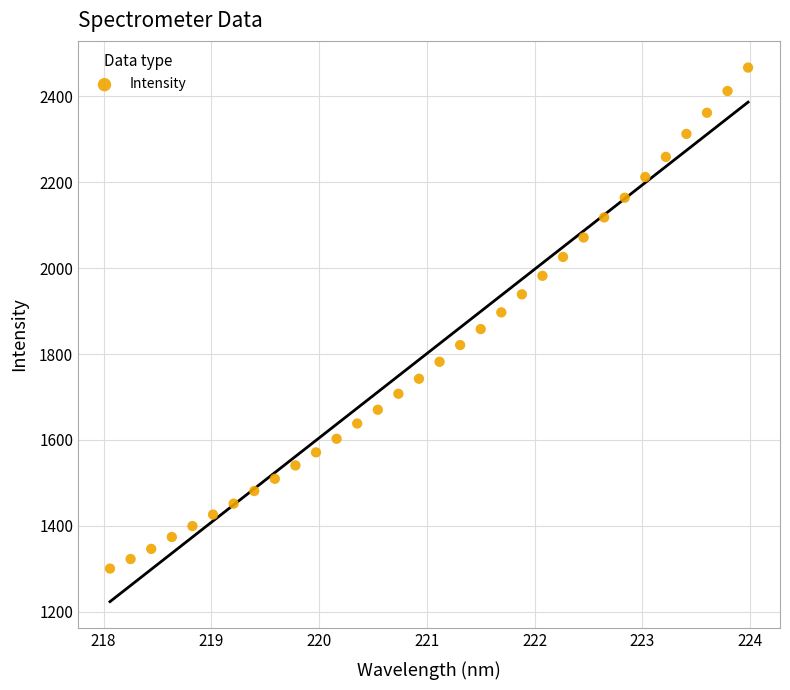

What is the range of Y values (max minus min)?

1166.5